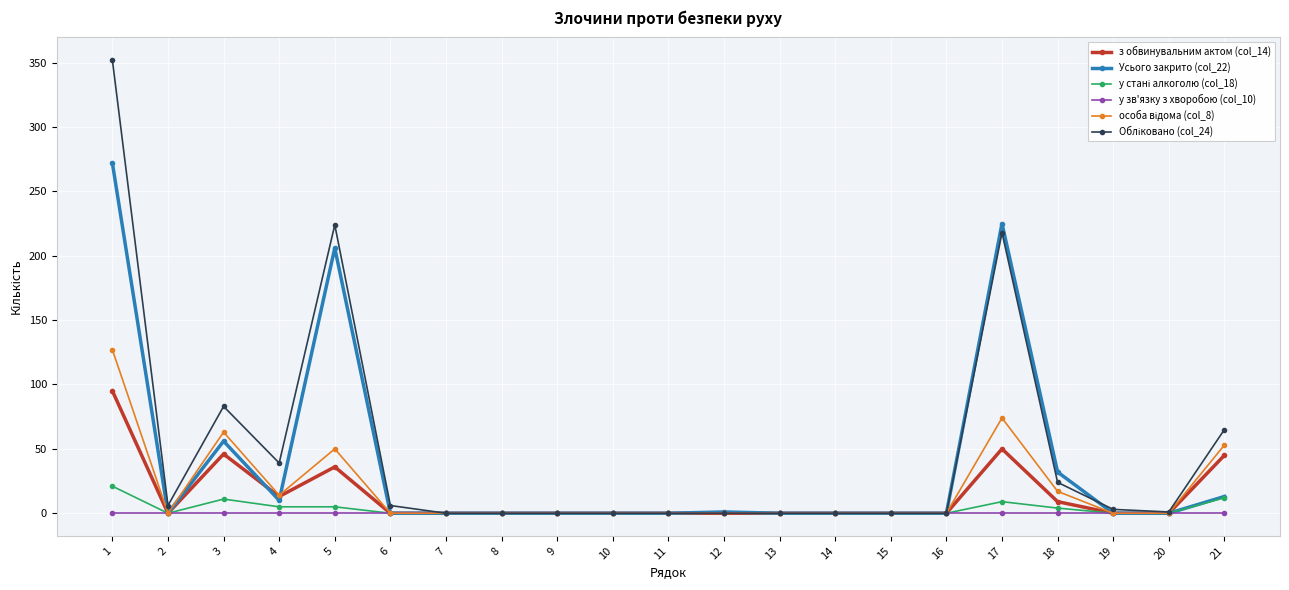

At which category is the sum across all series the highest?

1